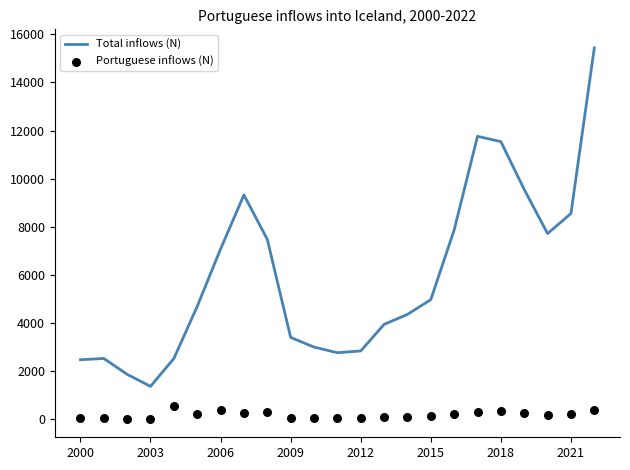

At how many categories does at least one series exceed 15158?

1